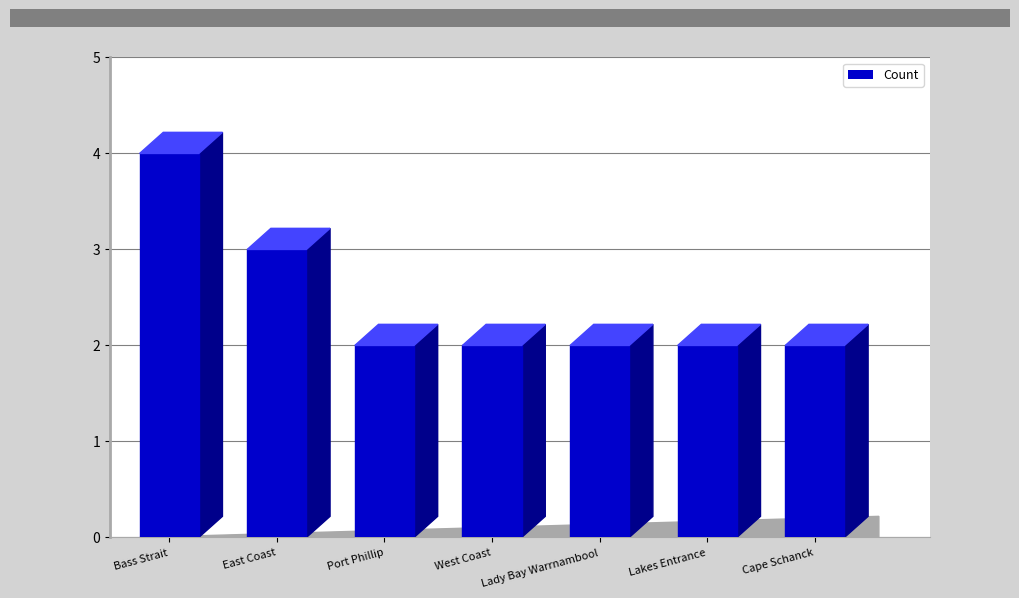

Which has a higher value, Lakes Entrance or Cape Schanck?

Lakes Entrance